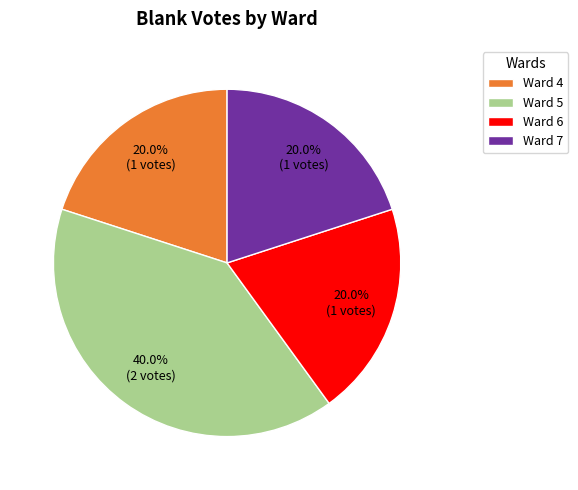

To the nearest percent, what portion does Ward 5 represent?

40%